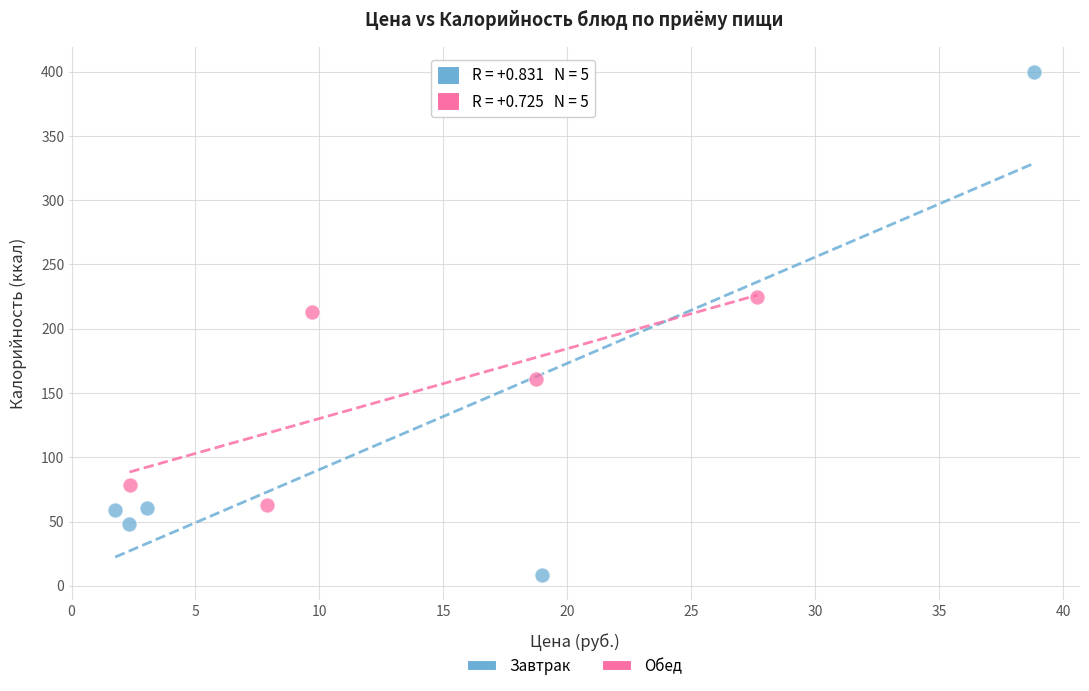

Which series reaches the minimum Y coordinate?

Завтрак